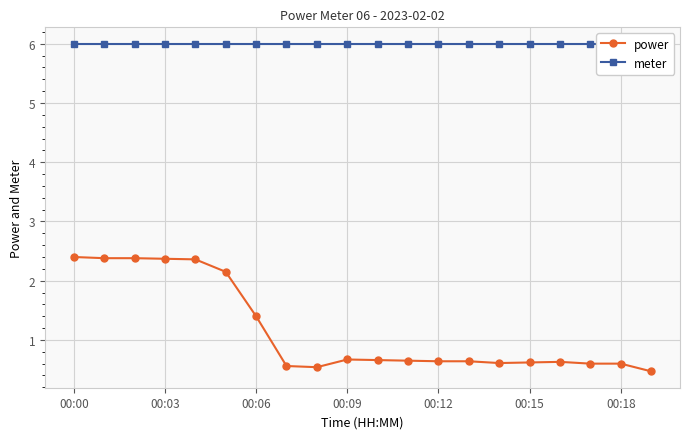

Reading left to right, list all the values displayed in this chart.

power: 2.4	2.4	2.4	2.4	2.4	2.1	1.4	0.6	0.5	0.7	0.7	0.7	0.6	0.6	0.6	0.6	0.6	0.6	0.6	0.5
meter: 6.0	6.0	6.0	6.0	6.0	6.0	6.0	6.0	6.0	6.0	6.0	6.0	6.0	6.0	6.0	6.0	6.0	6.0	6.0	6.0